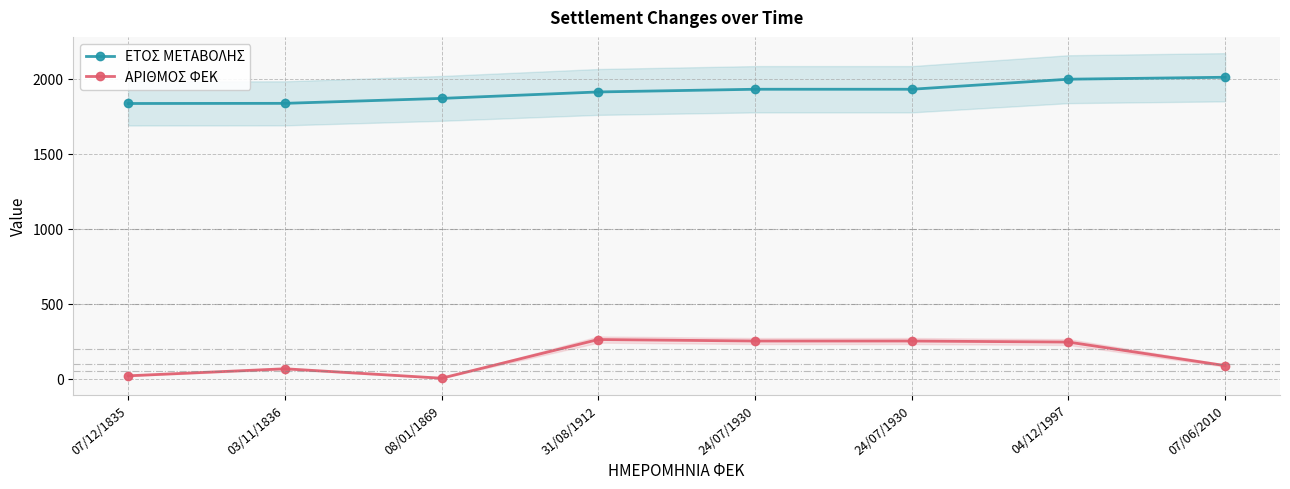

Reading right to left, transcribe all the data shown in this chart.

ΕΤΟΣ ΜΕΤΑΒΟΛΗΣ: 2010	1997	1930	1930	1912	1869	1836	1835
ΑΡΙΘΜΟΣ ΦΕΚ: 87	244	251	251	261	3	66	19